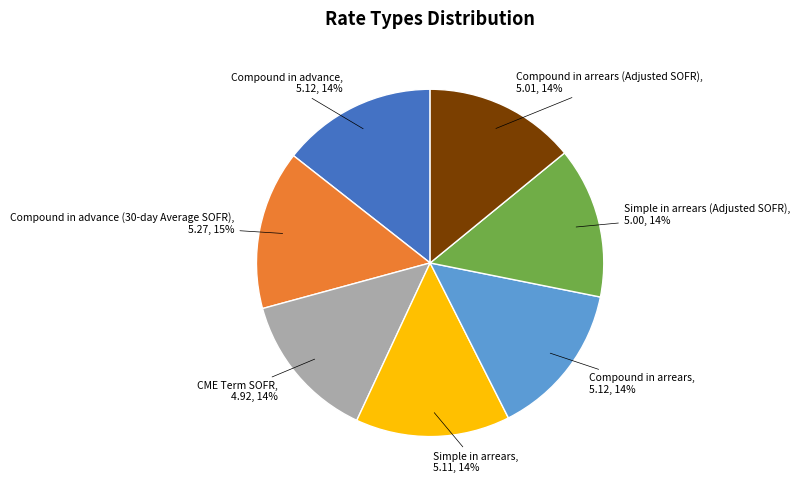

To the nearest percent, what is the difference between the Compound in advance and CME Term SOFR slice percentages?

1%